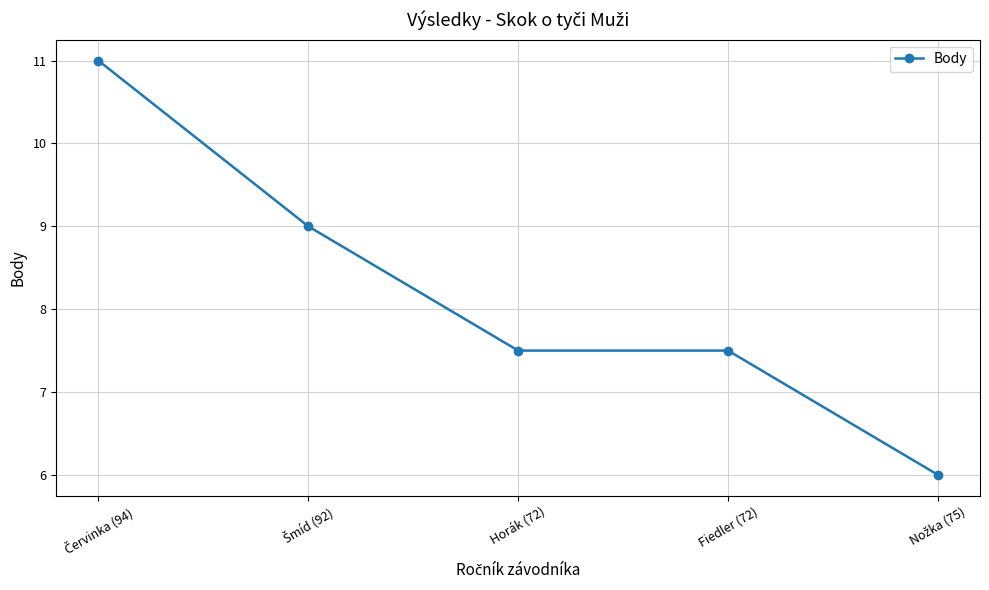

What is the ratio of the value at Horák (72) to the value at Fiedler (72)?

1.0